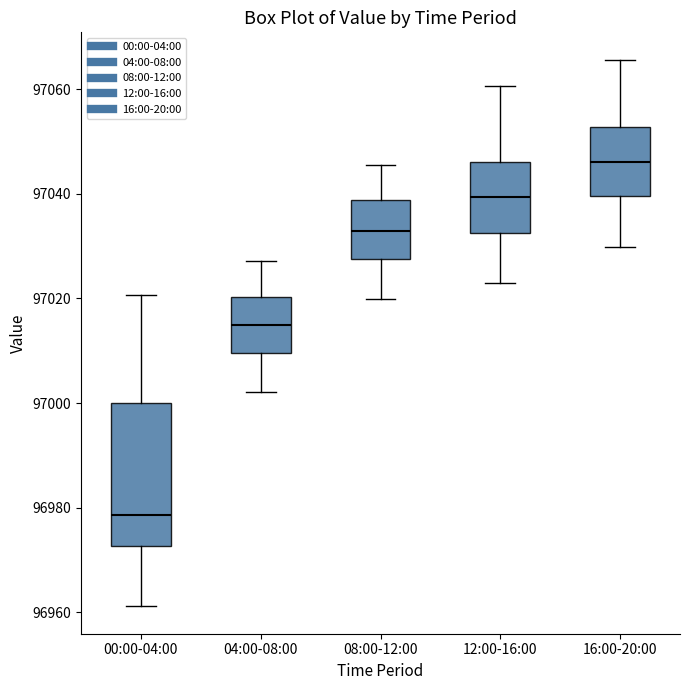

Where does the upper whisker of the box for 00:00-04:00 end on the y-axis? The values are not printed on the chart, so give them approximately, as read against the axis.

97020